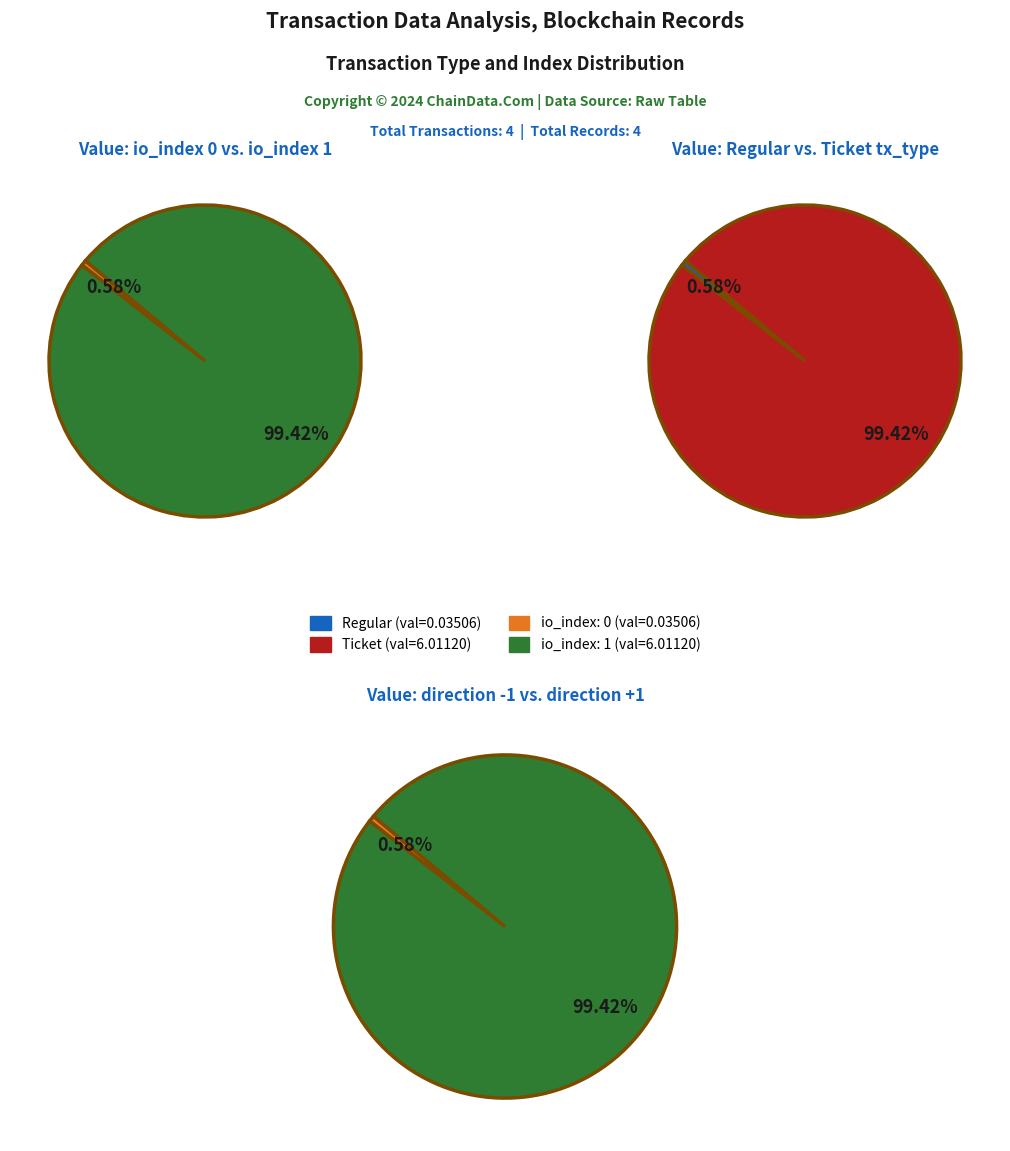

Is io_index 0 the majority of the pie?

No